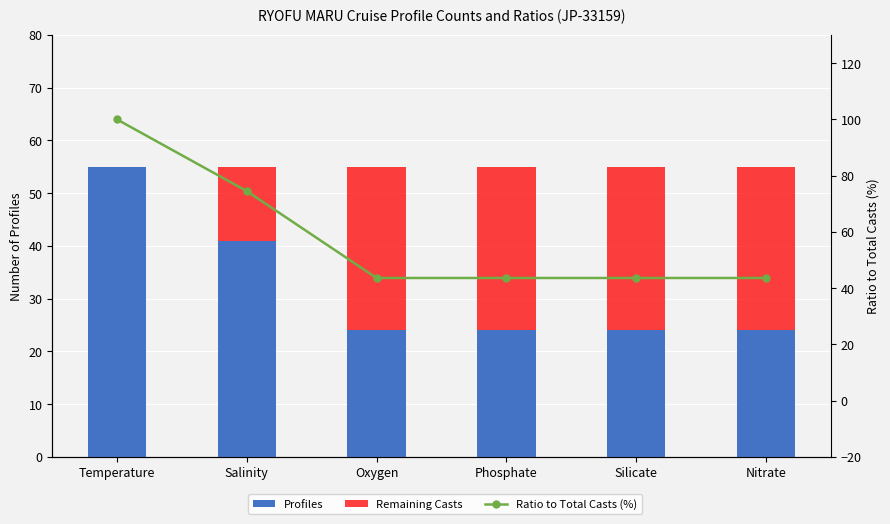

Rank the series at Silicate from lowest to highest value.

Profiles, Remaining Casts, Ratio to Total Casts (%)